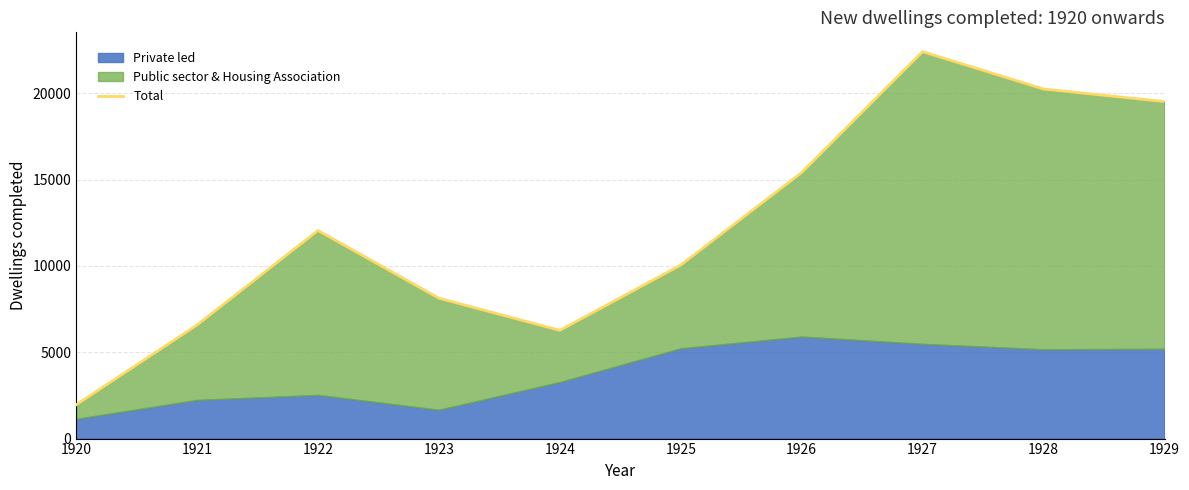

What is the average value?

12260